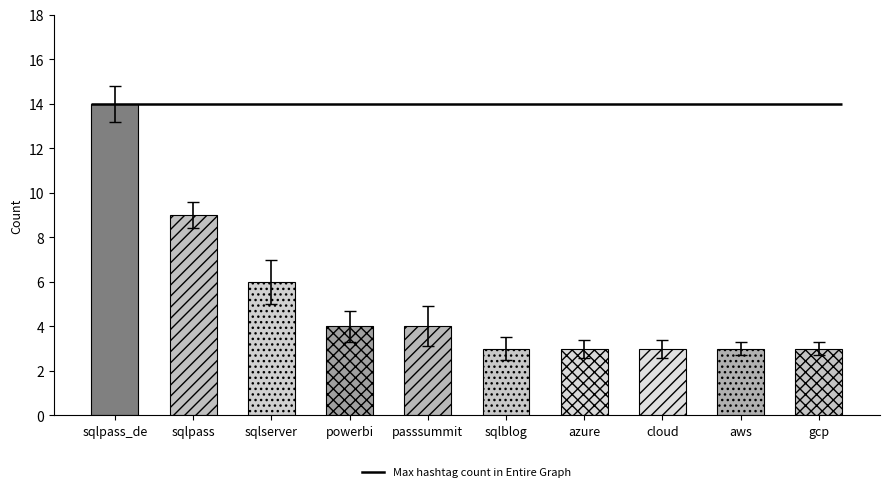

What is the approximate value at passsummit?

4.9